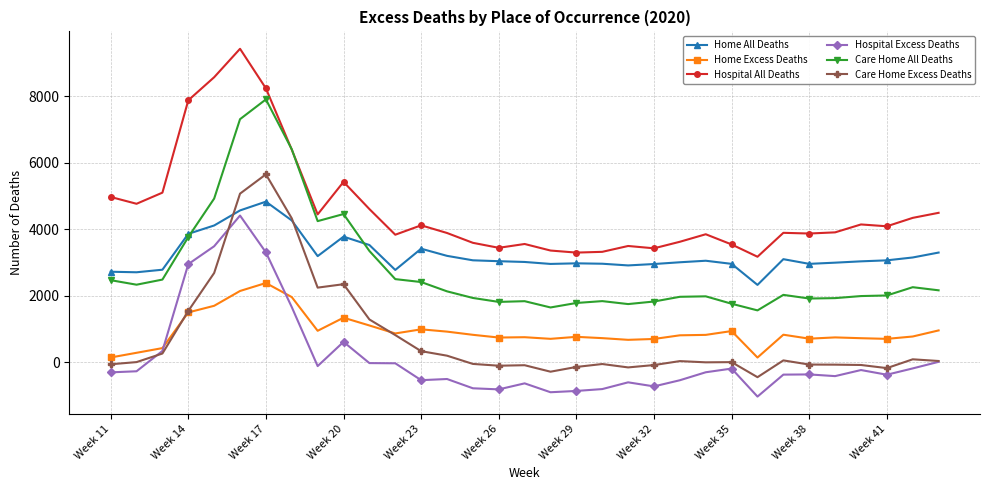

What is the minimum value for Care Home All Deaths?

1562